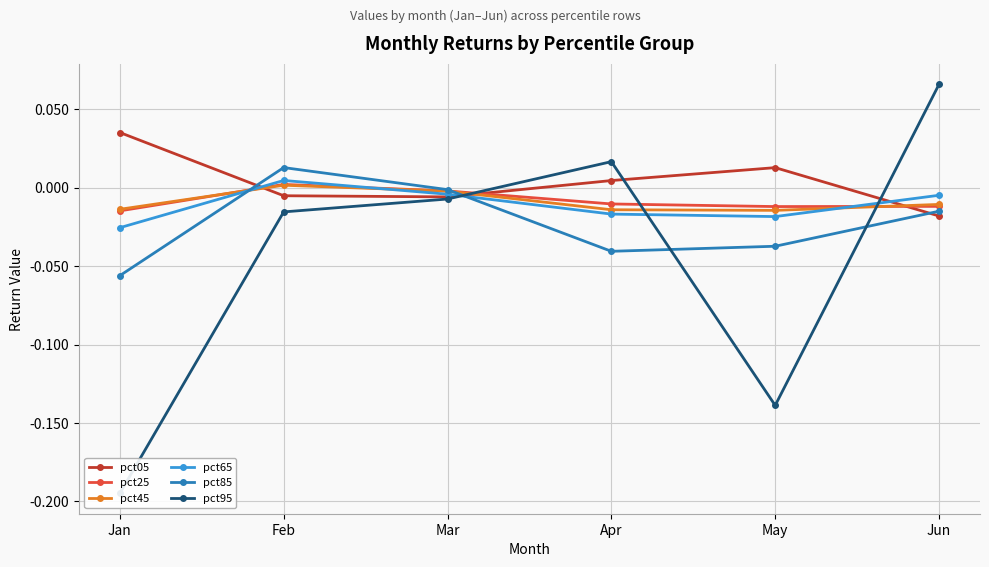

Is it true that pct25 equals 0.0 at Feb?

False